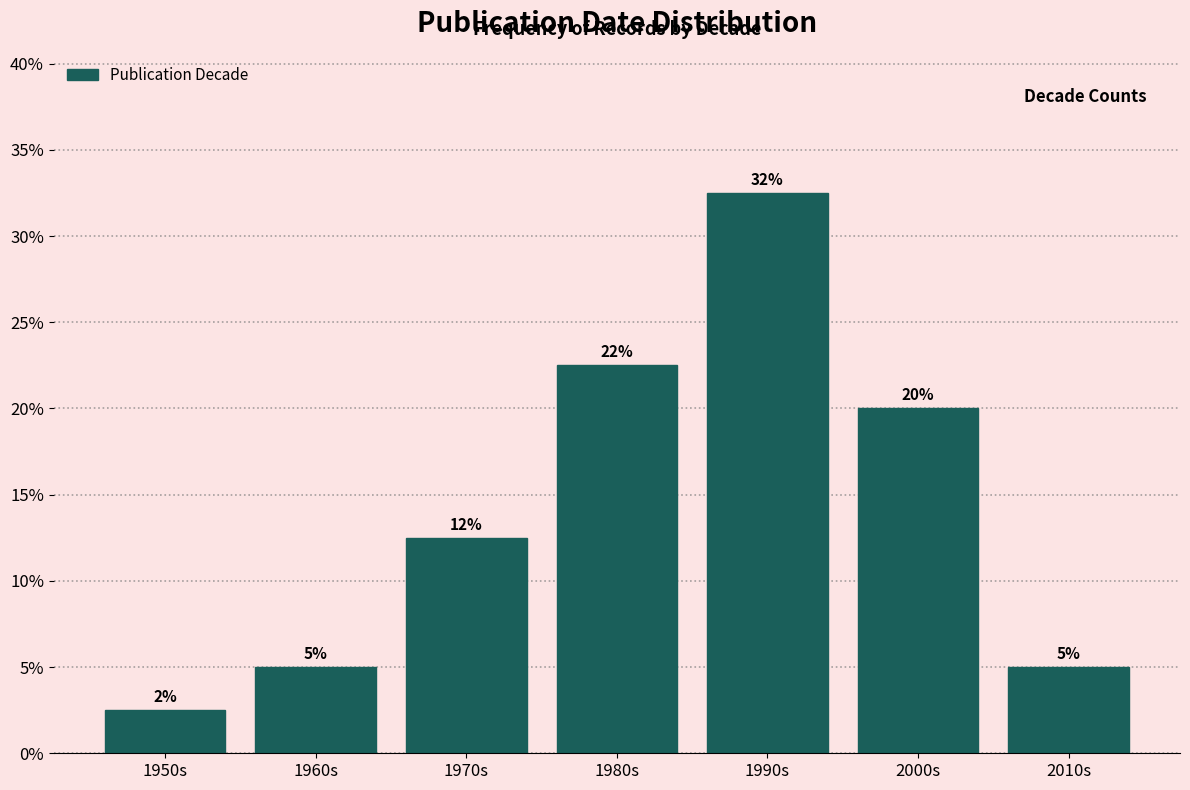

Are the bars horizontal?

No